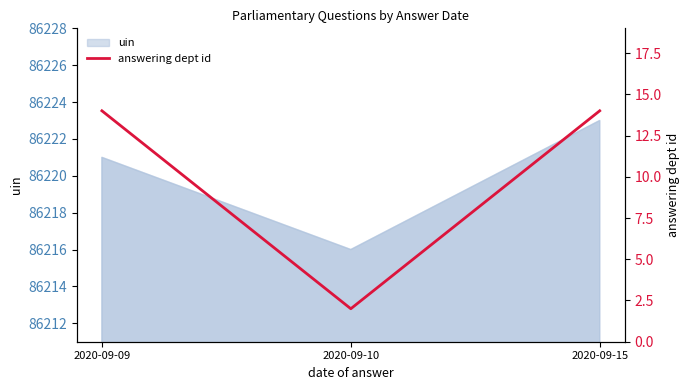

Which category has the lowest value in the uin series?

2020-09-10